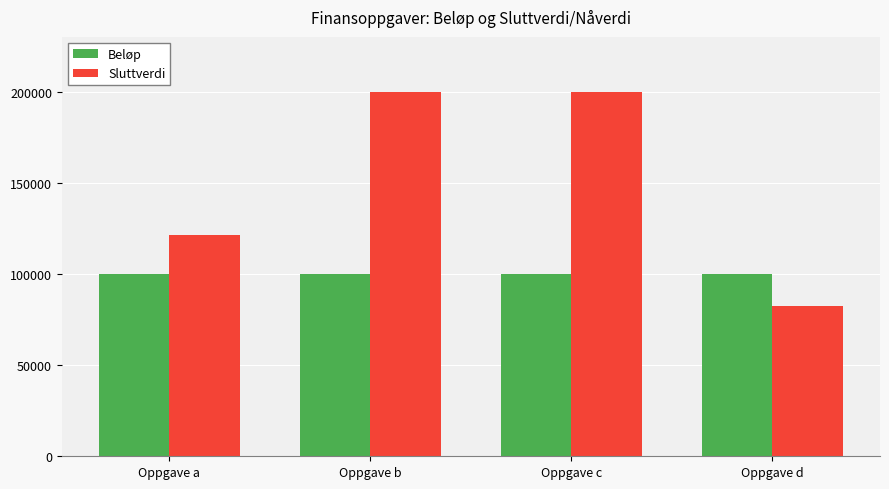

What is the approximate value of Sluttverdi at Oppgave d?

82270.2